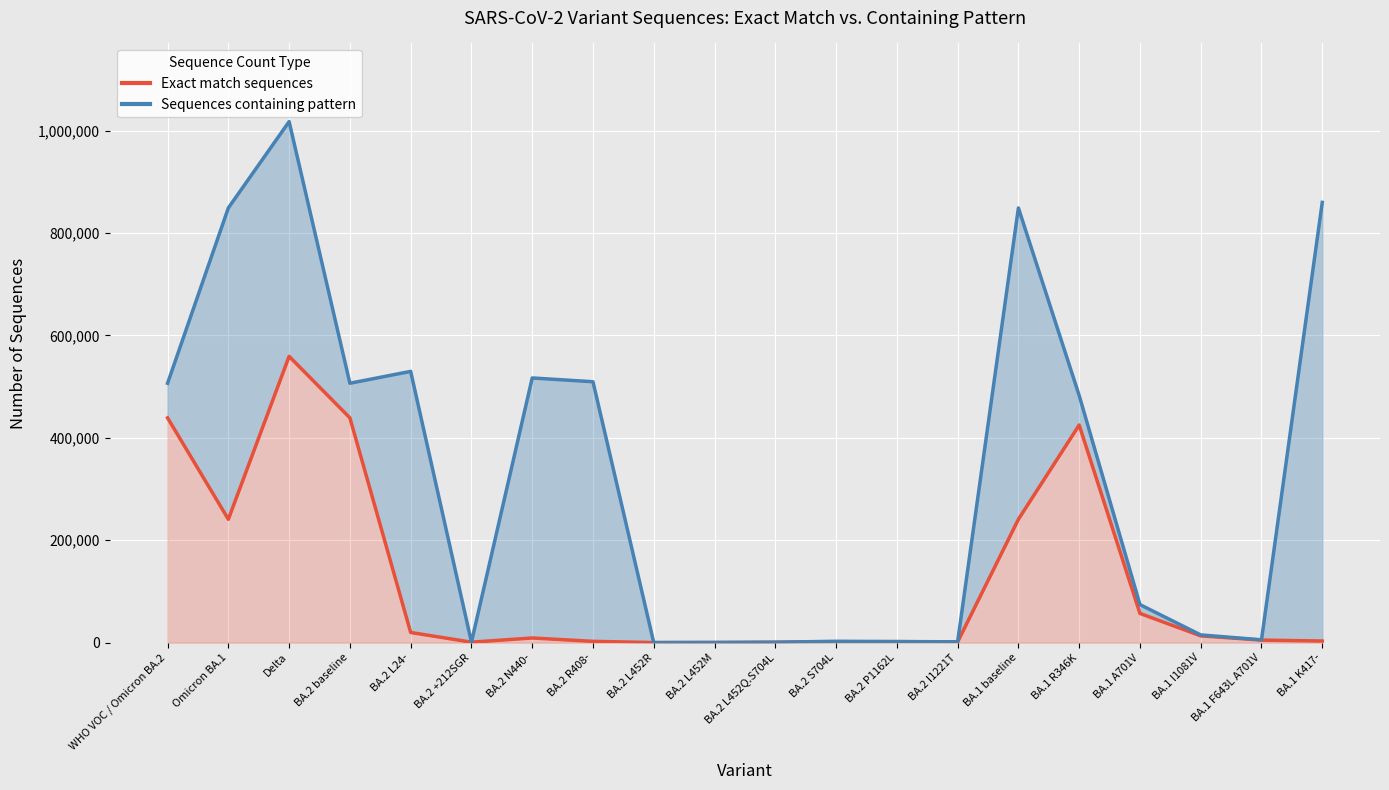

How many lines are shown in the chart?

2